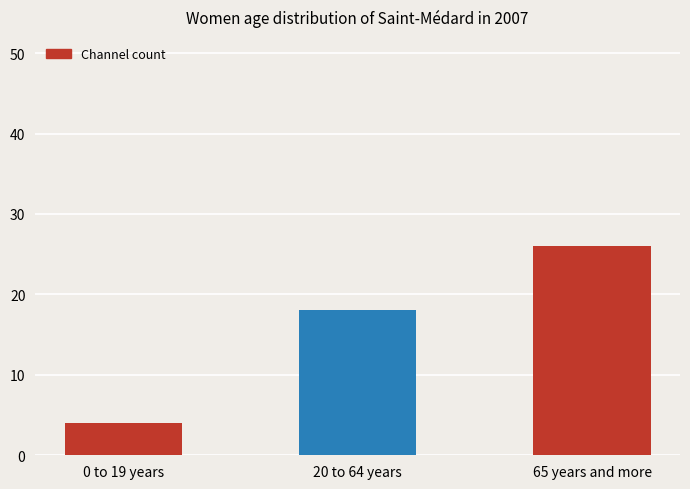

What is the maximum value shown in the chart?

26